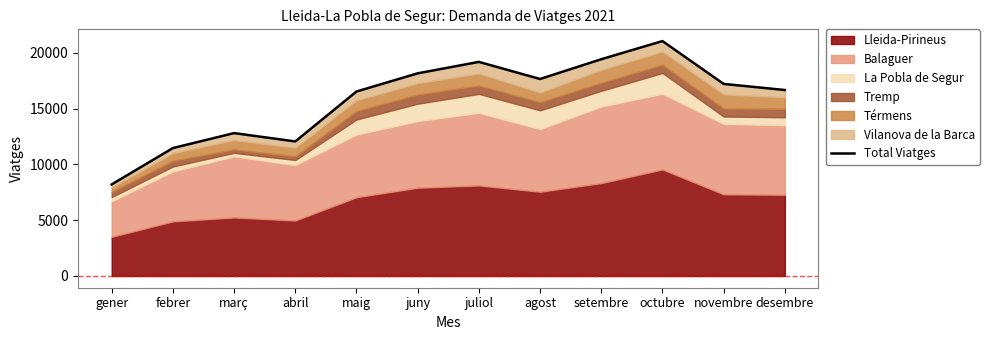

How many values exceed 17217?

5